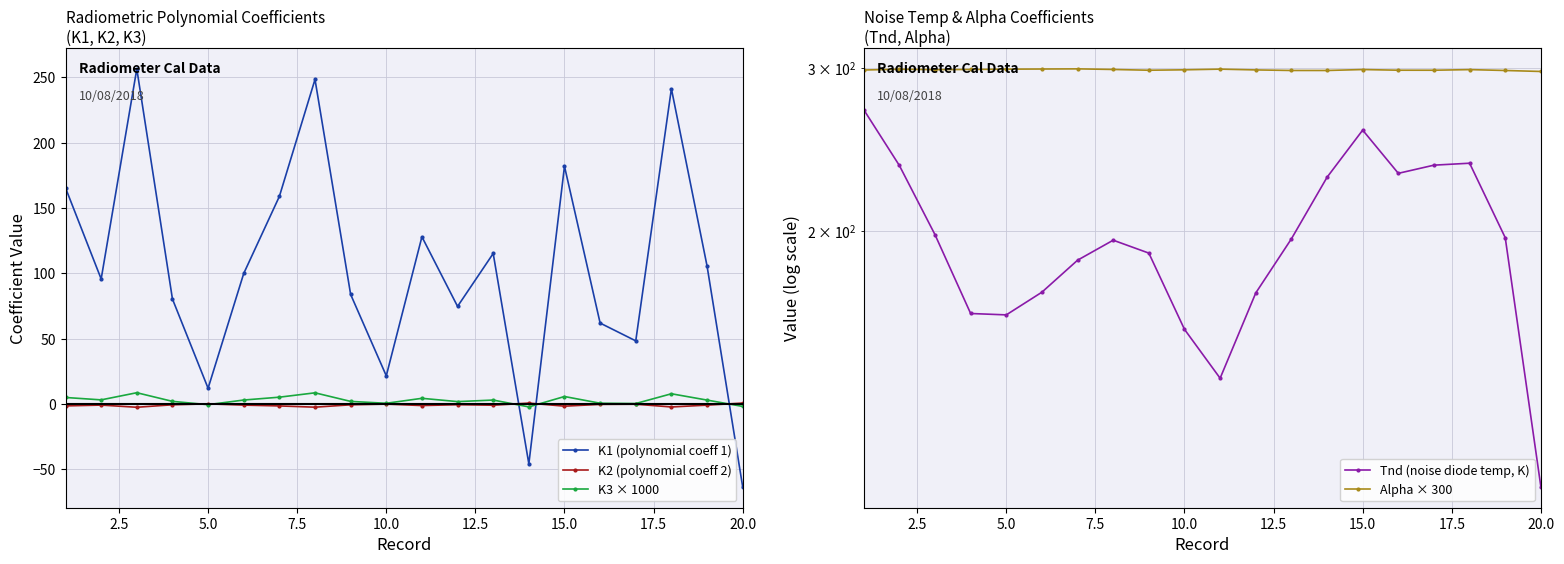

True or false: K1 (polynomial coeff 1) and K3 × 1000 cross at least once.

True